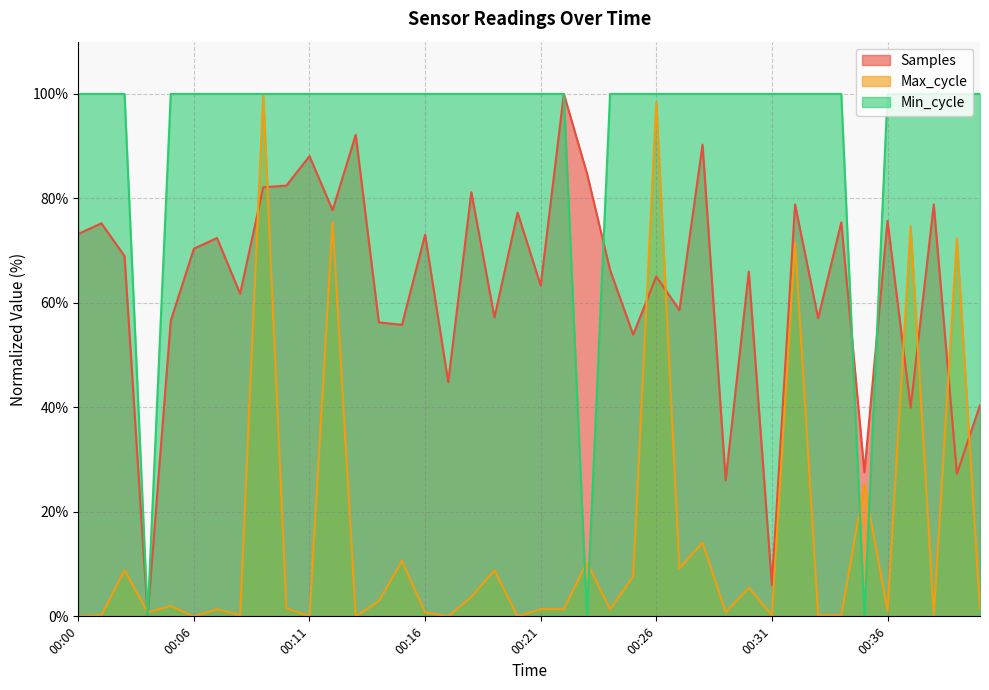

How many interior local peaks does the Samples series have?

15